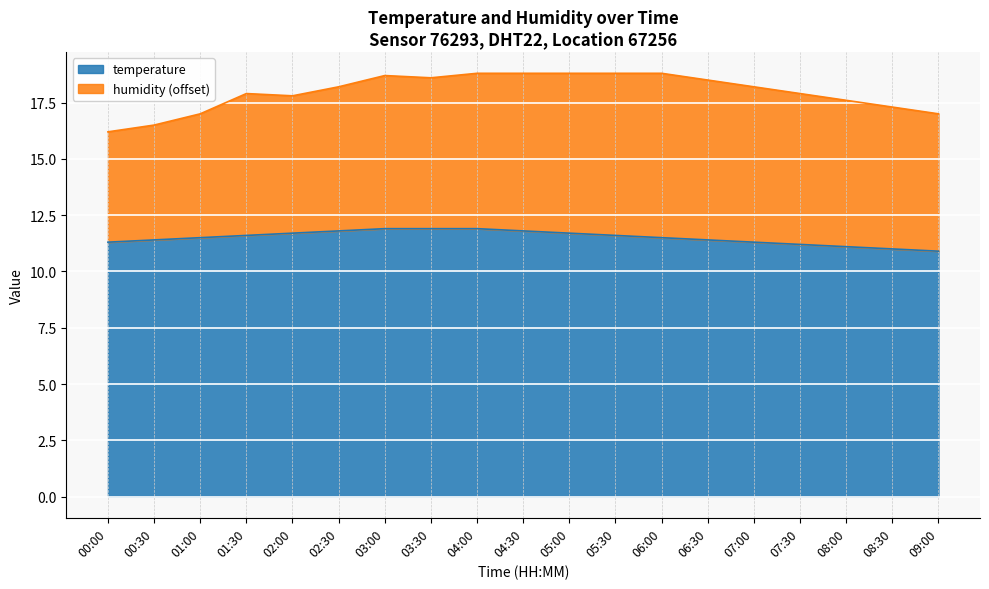

Does the chart display data point markers on the line(s)?

No